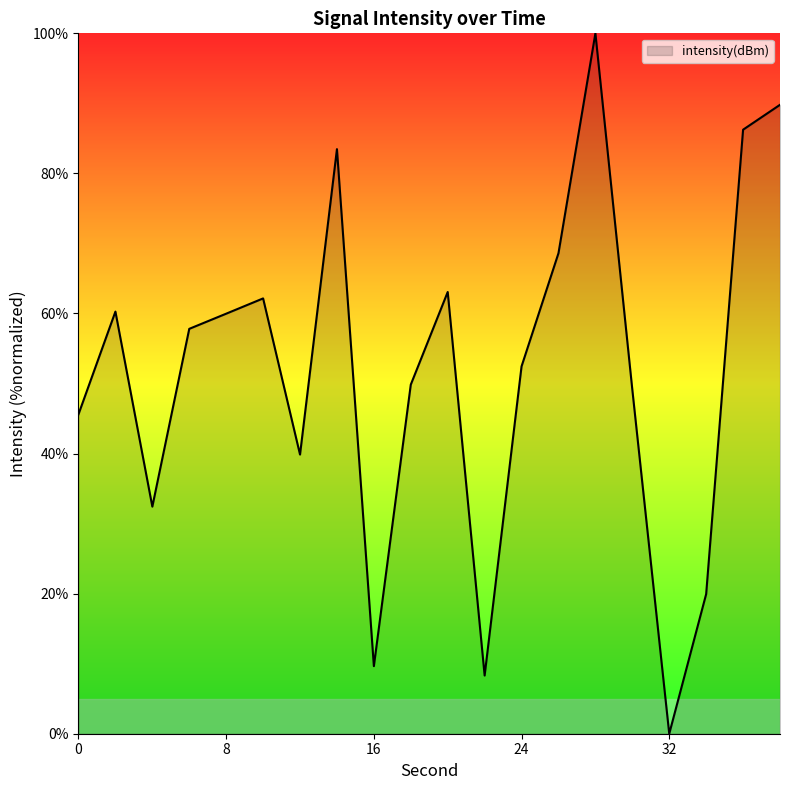

How many lines are shown in the chart?

1